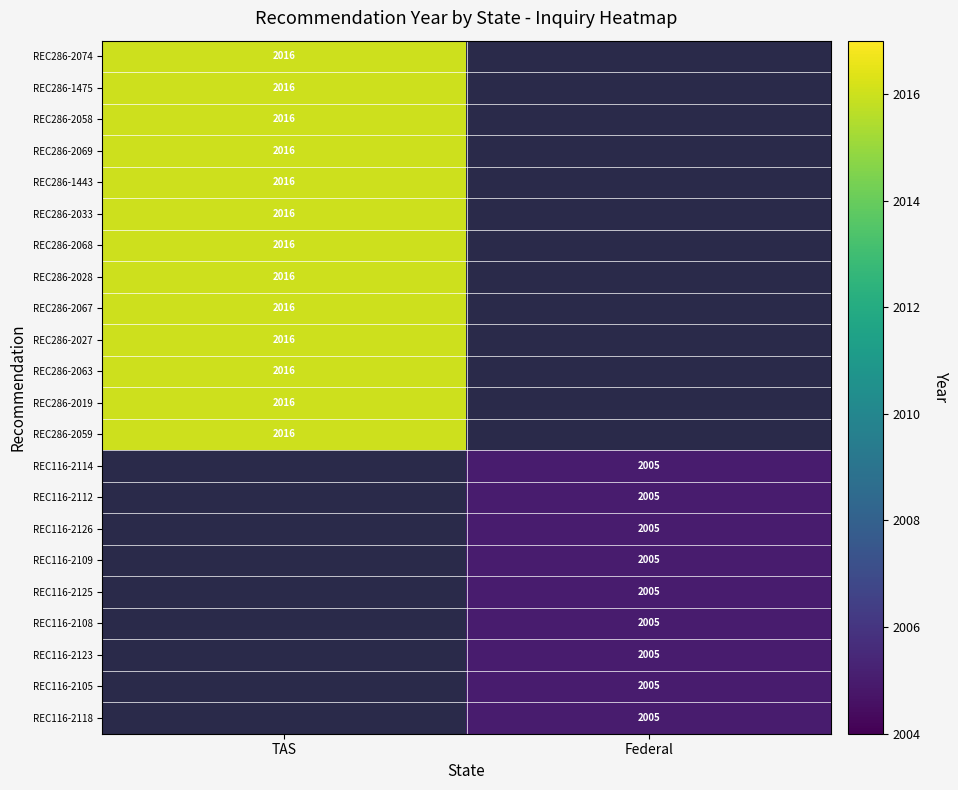

True or false: REC286-2028 has a value of 2016 at TAS.

True